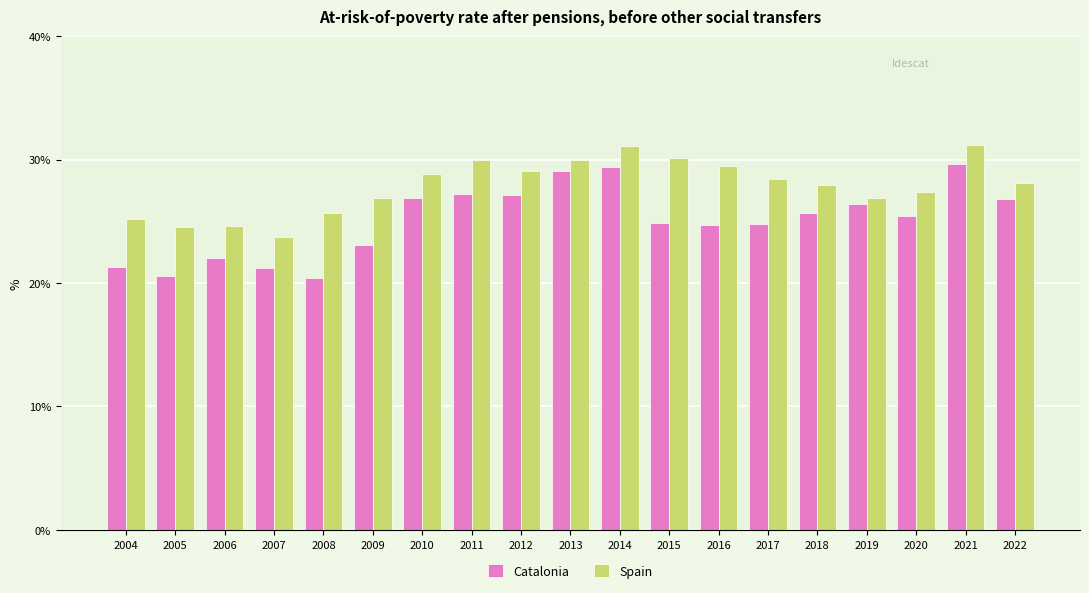

Rank the series by their average value, from highest to lowest.

Spain, Catalonia